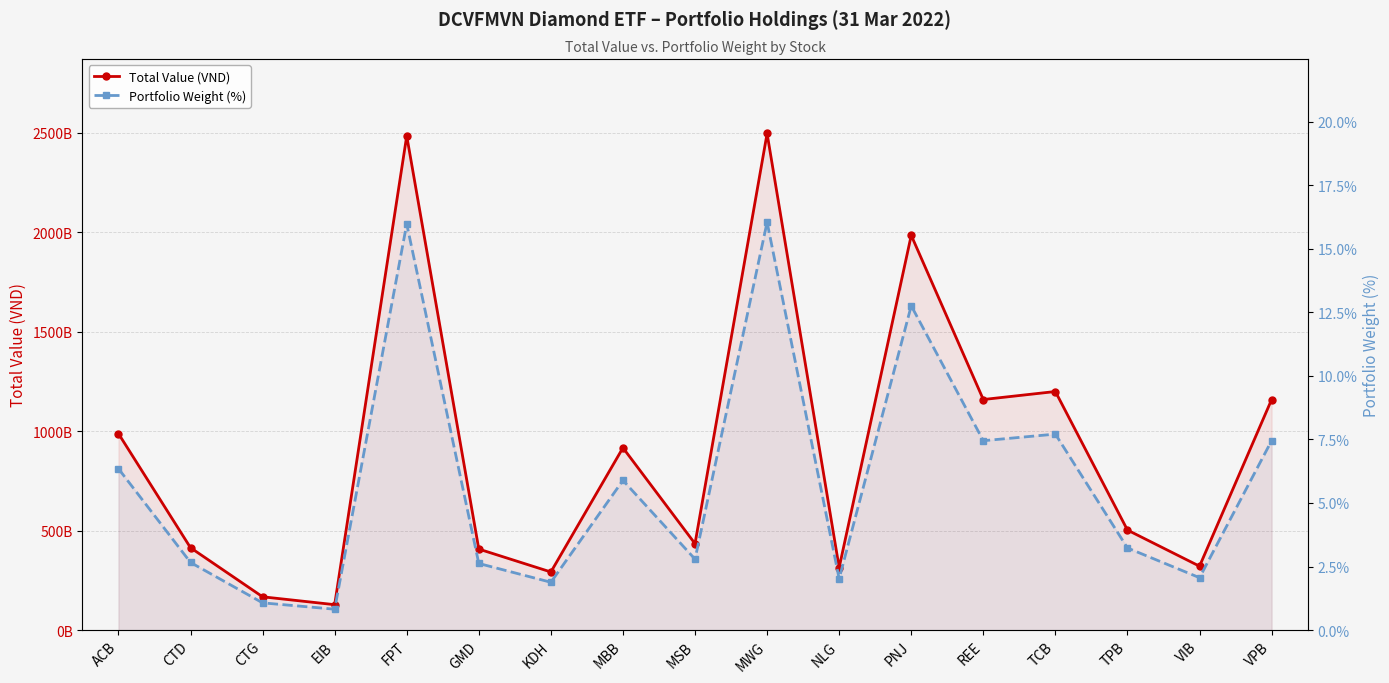

Between MSB and REE, which series saw the biggest shift?

Total Value (VND)